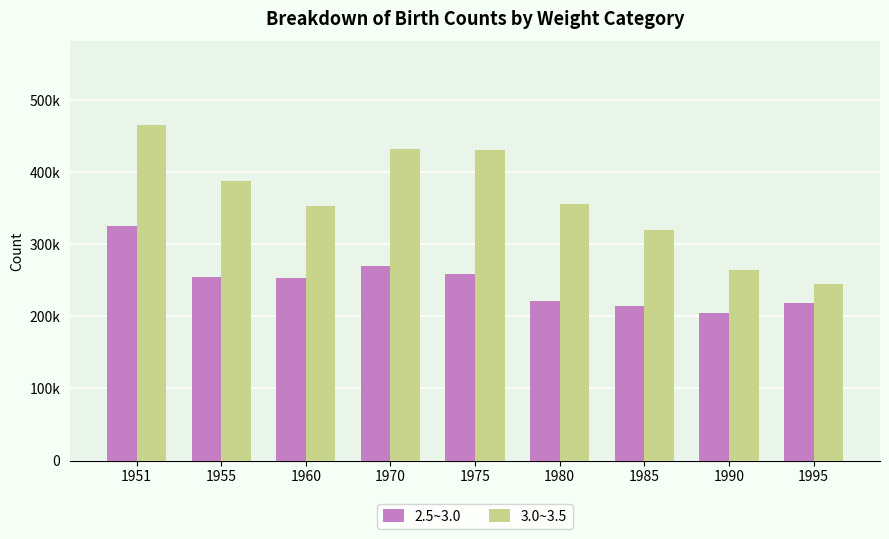

Is it true that 3.0~3.5 equals 320444 at 1985?

True